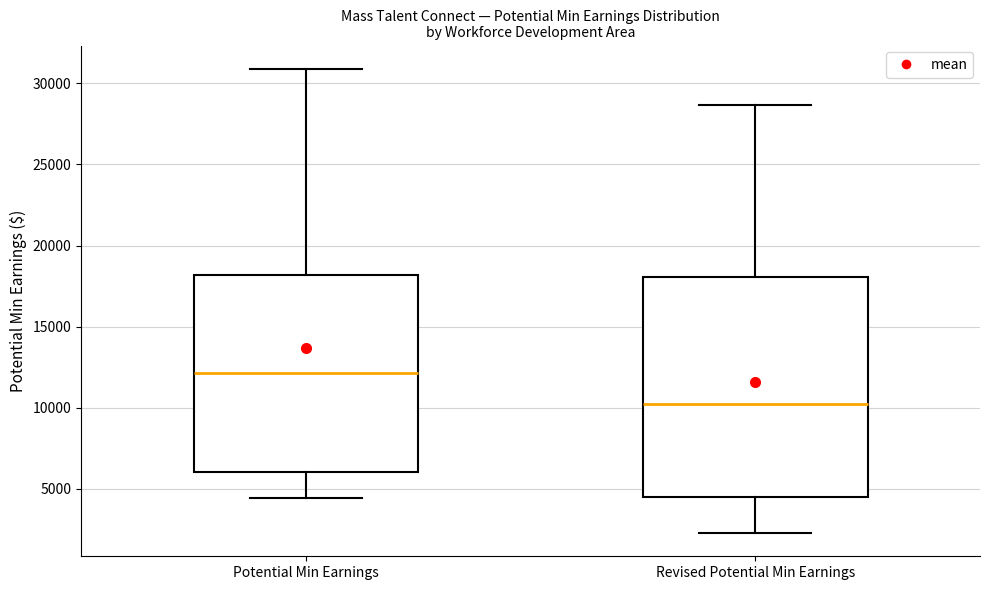

Where is the upper edge of the box for Potential Min Earnings on the y-axis? The values are not printed on the chart, so give them approximately, as read against the axis.

18000